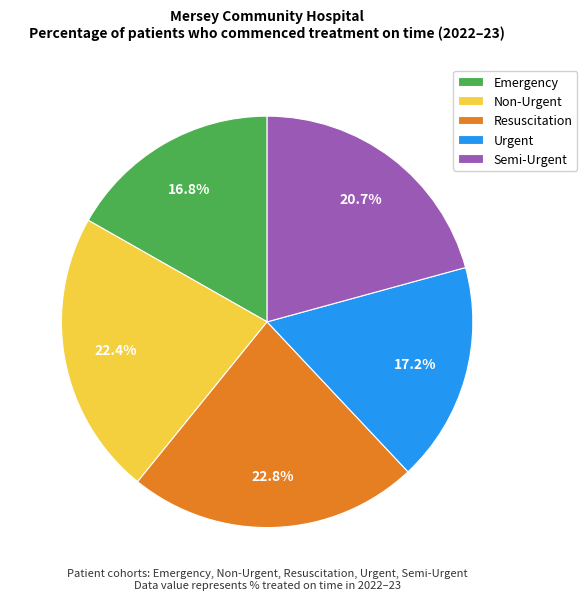

Is it true that Emergency is 17% of the pie?

True